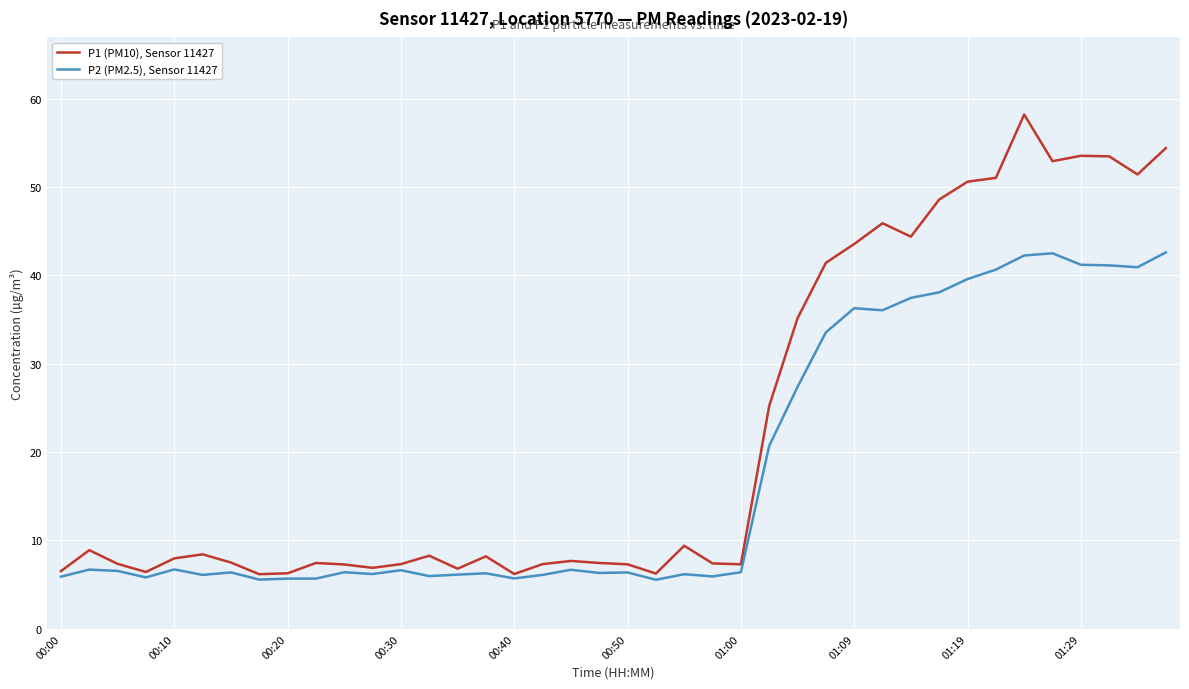

Which series has the widest spread of values?

P1 (PM10), Sensor 11427